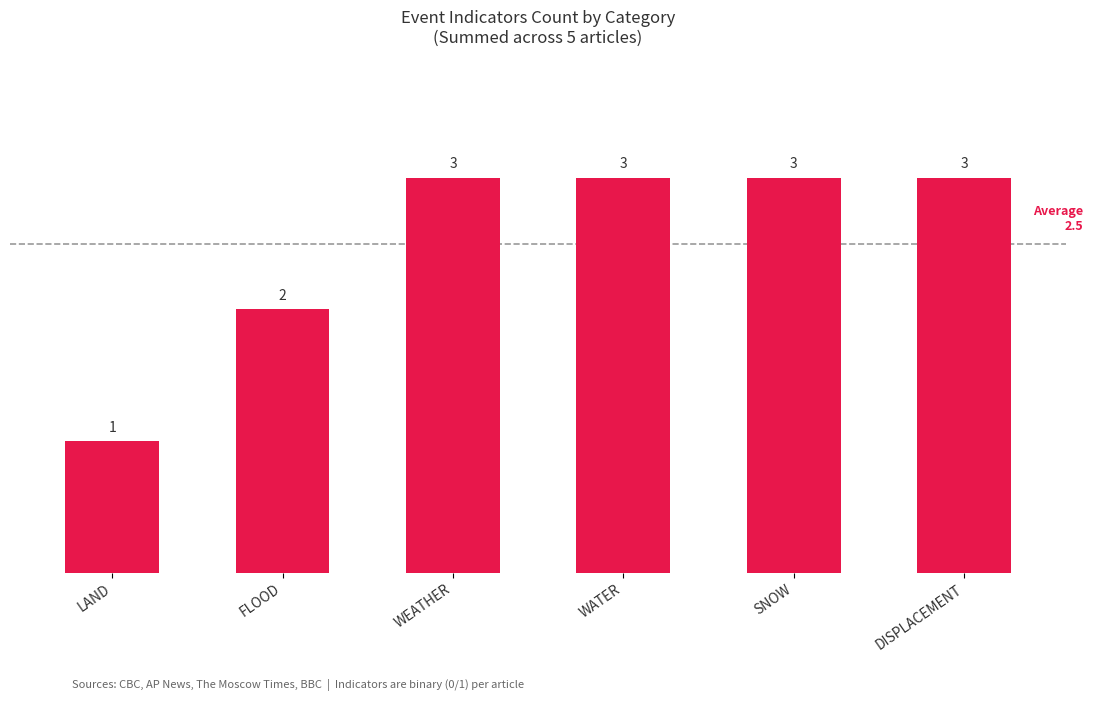

What is the label of the 4th bar from the right?

WEATHER